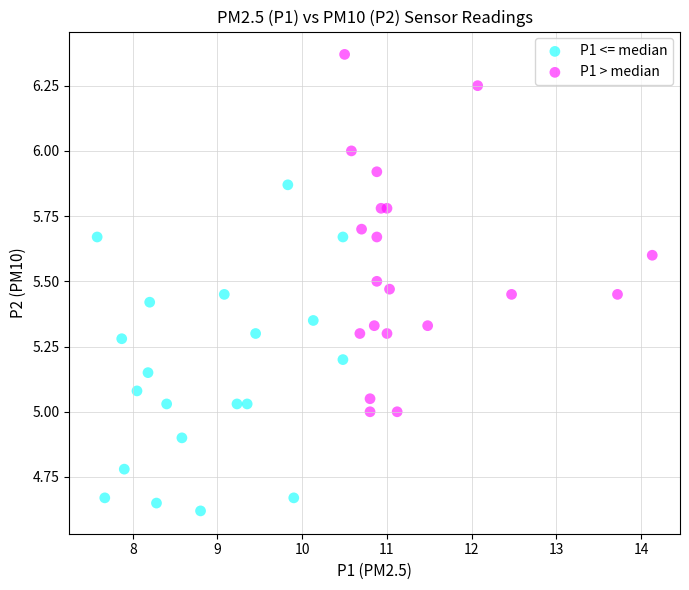

Which series has the largest Y range (max minus min)?

P1 > median